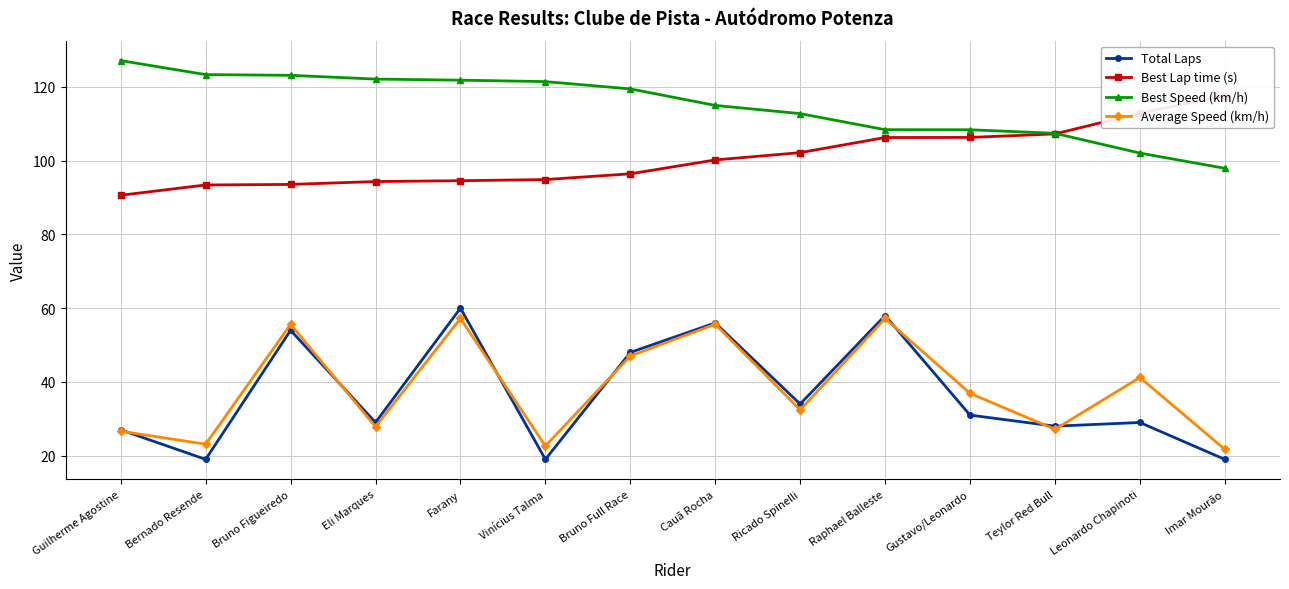

Which series has the largest range (max minus min)?

Total Laps